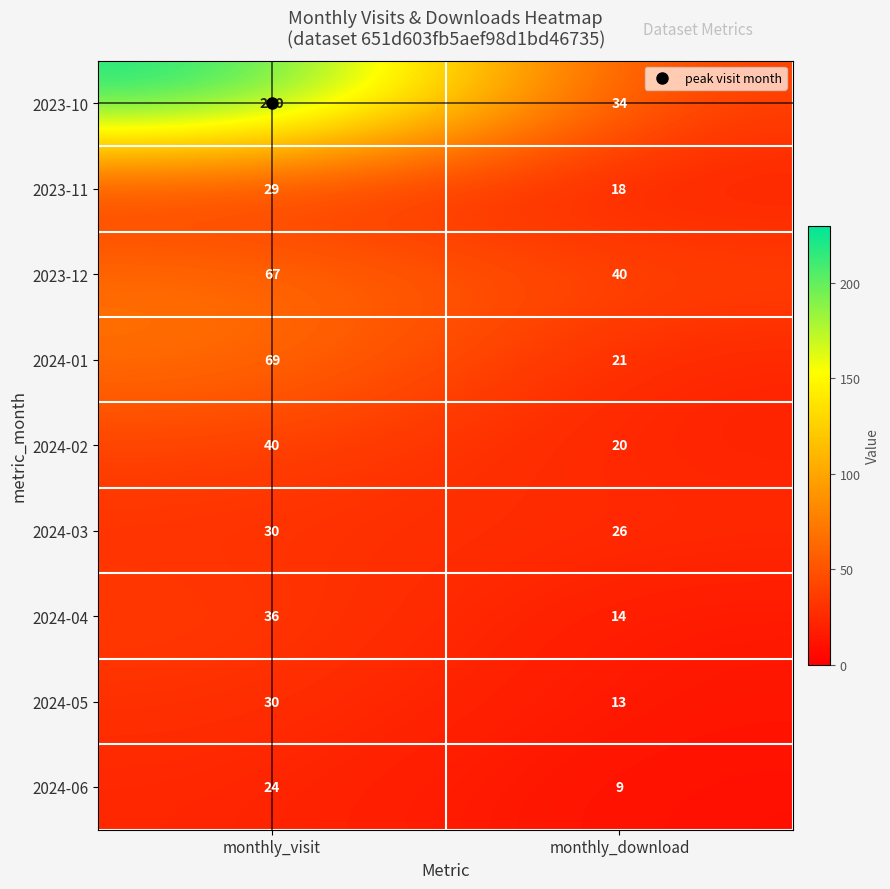

What is the total value across all series at monthly_visit?

555